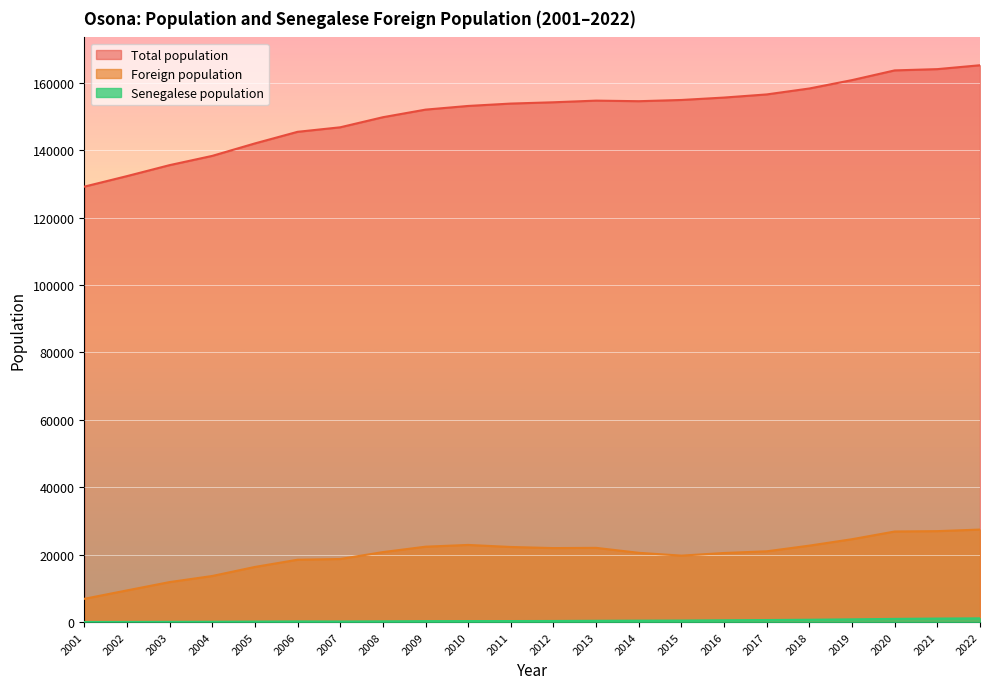

List the series in order of their peak value, lowest first.

Senegalese population, Foreign population, Total population